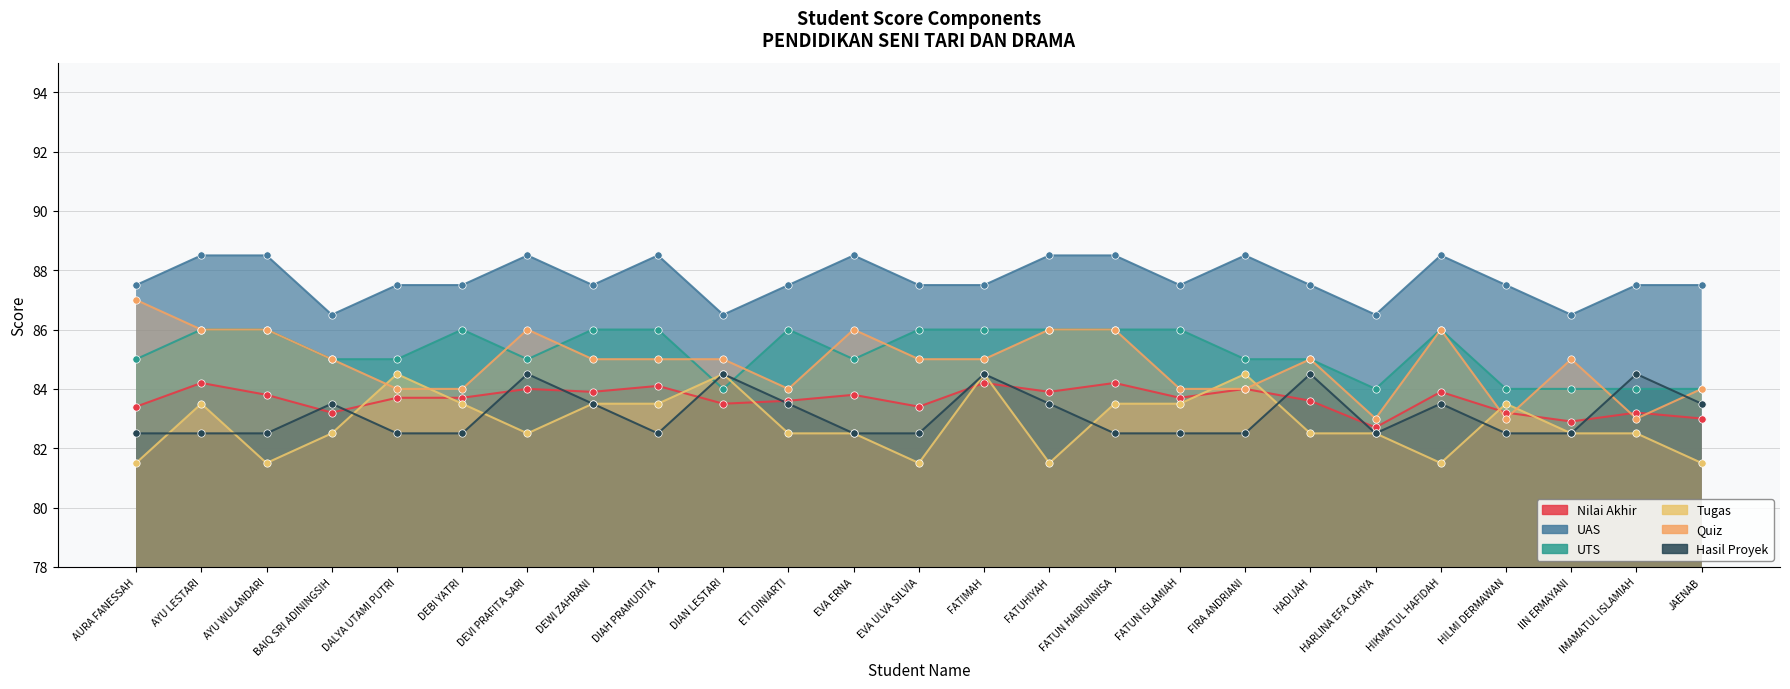

Which series reaches the maximum Y coordinate?

UAS